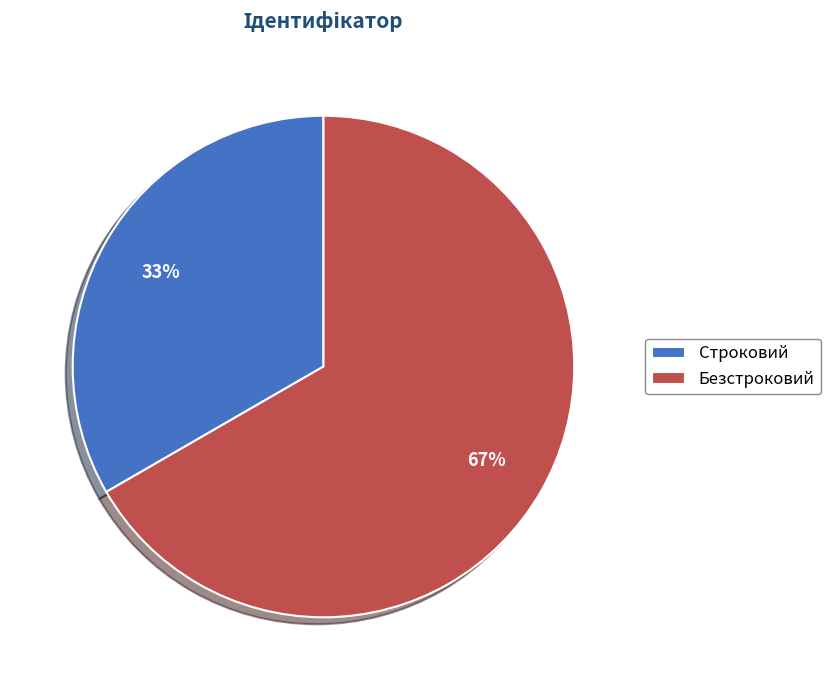

What is the largest slice in the pie chart?

Безстроковий